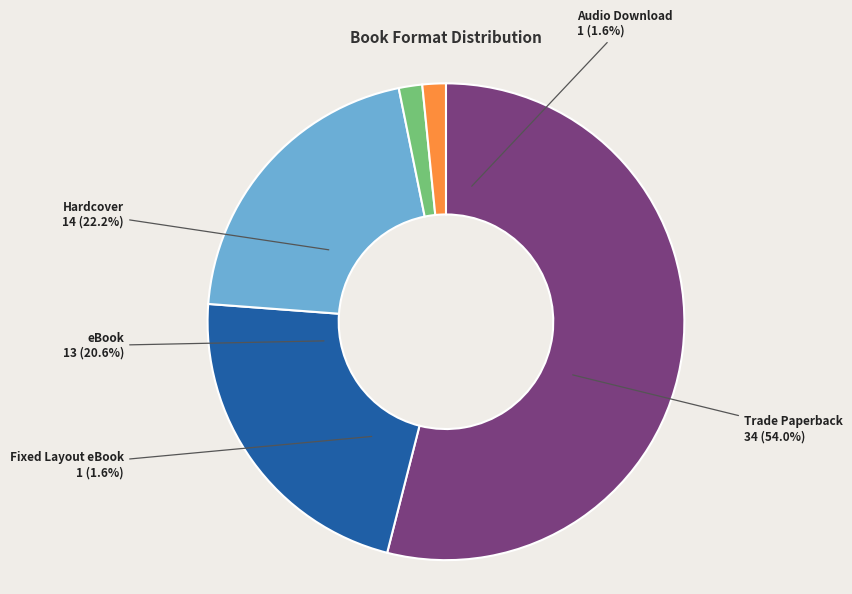

What percentage is the Fixed Layout eBook slice, to the nearest percent?

2%